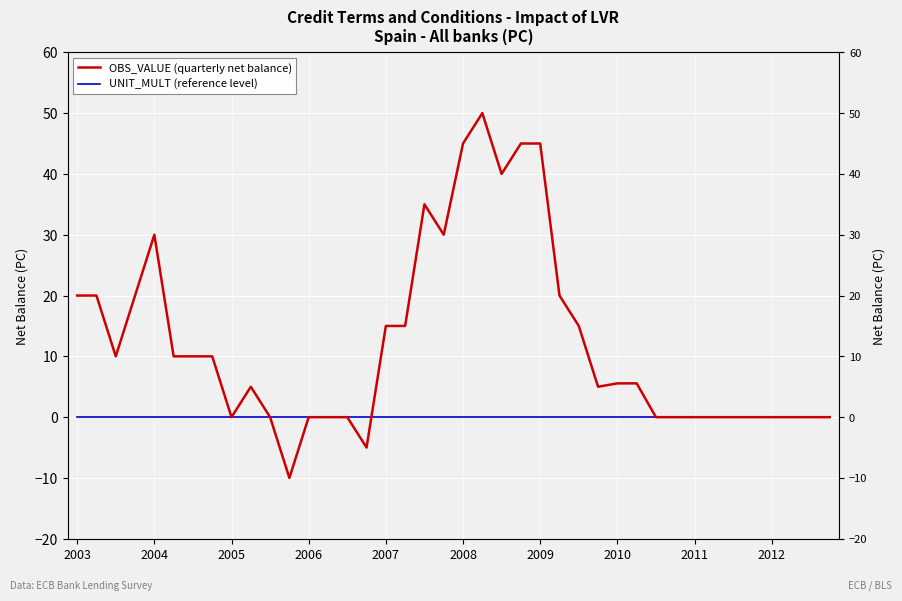

At which category does the chart reach its peak across all series?

21